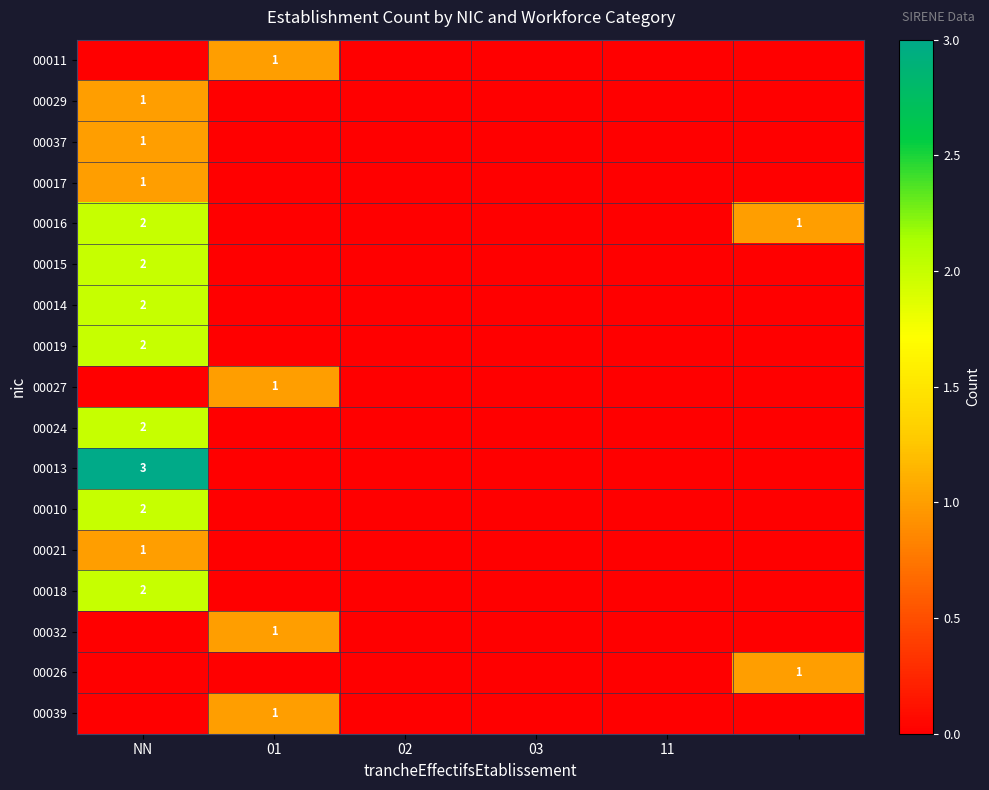

At NN, list the series in order from smallest to largest.

00011, 00027, 00032, 00026, 00039, 00029, 00037, 00017, 00021, 00016, 00015, 00014, 00019, 00024, 00010, 00018, 00013